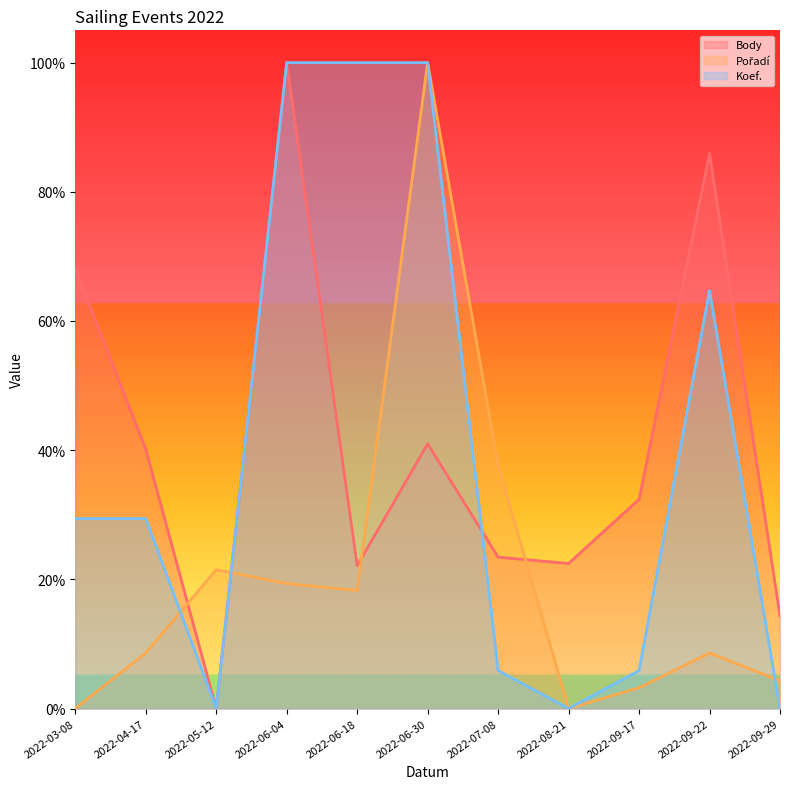

At which category does Body reach its first local valley?

2022-05-12